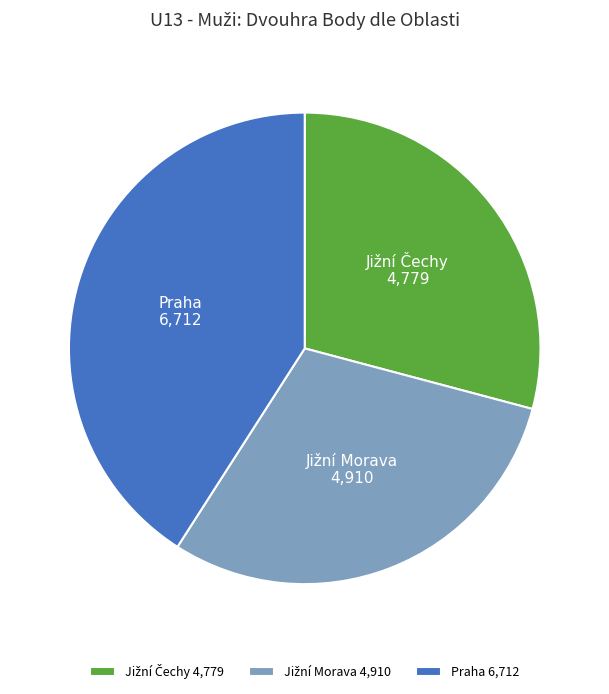

Is there any slice that represents more than half of the pie?

No